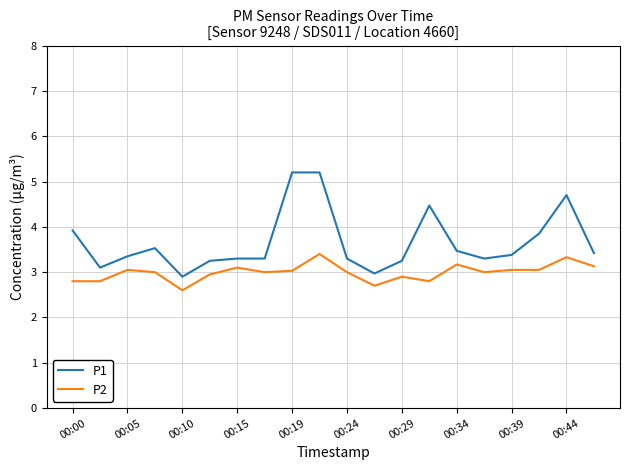

True or false: P1 and P2 cross at least once.

False